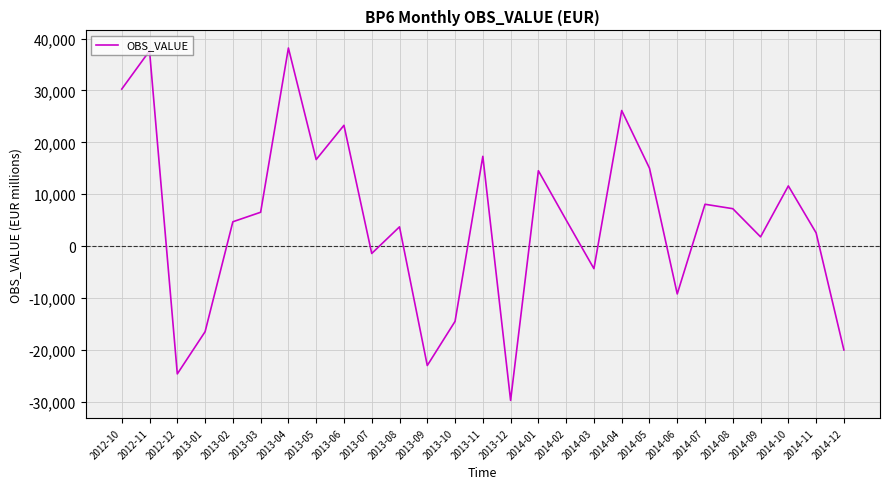

What is the greatest value displayed?

38169.0